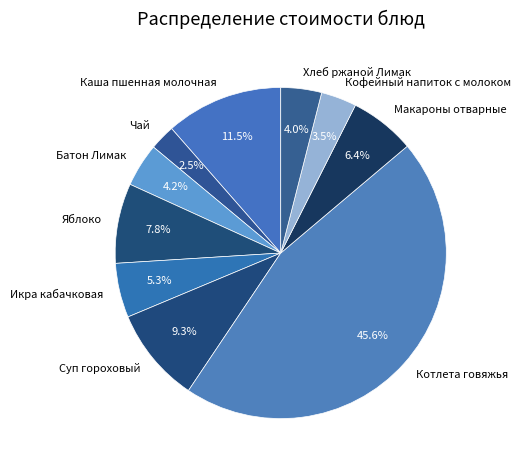

What portion of the pie excludes Хлеб ржаной Лимак?

96.0%